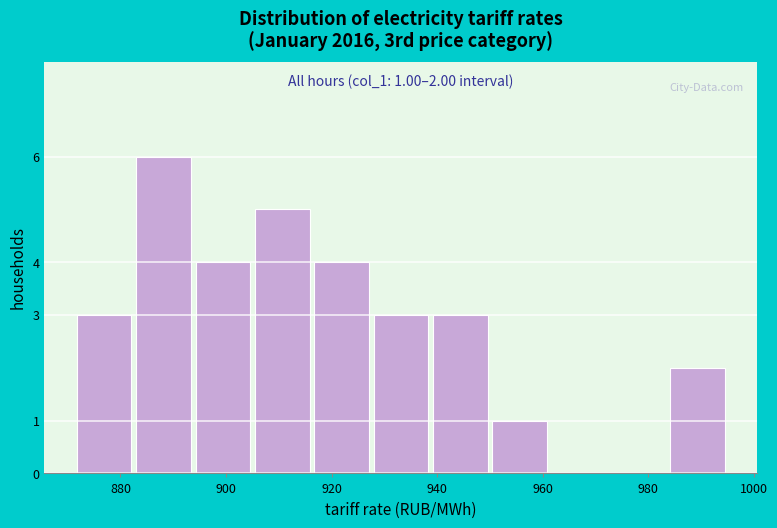

Over which range of the x-axis is the bar tallest?

882 to 894